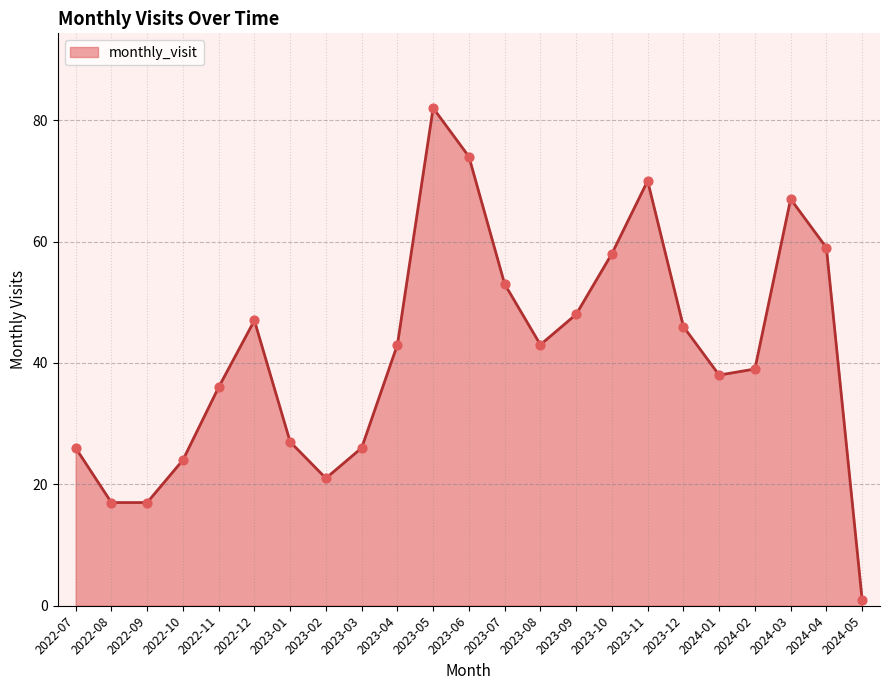

What is the change in value from 2022-08 to 2023-04?

+26